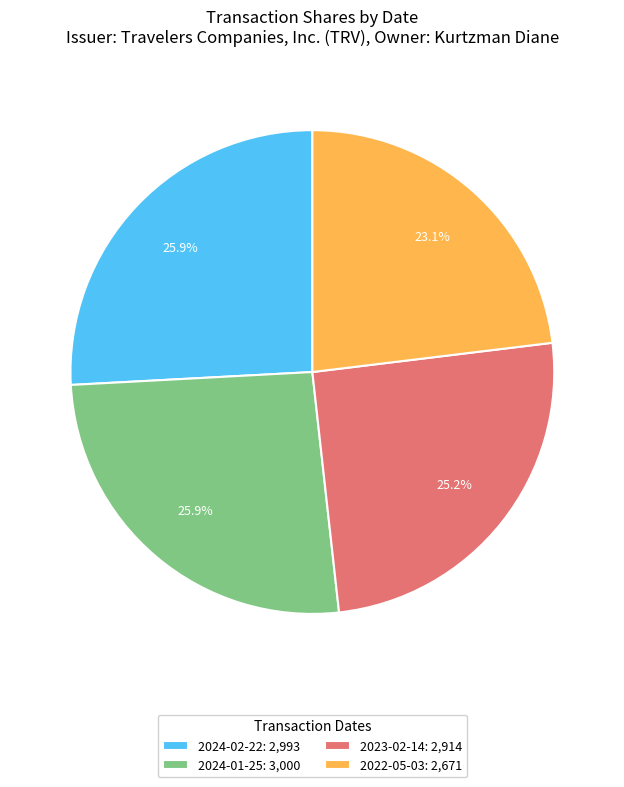

Which category has the smallest portion of the pie?

2022-05-03